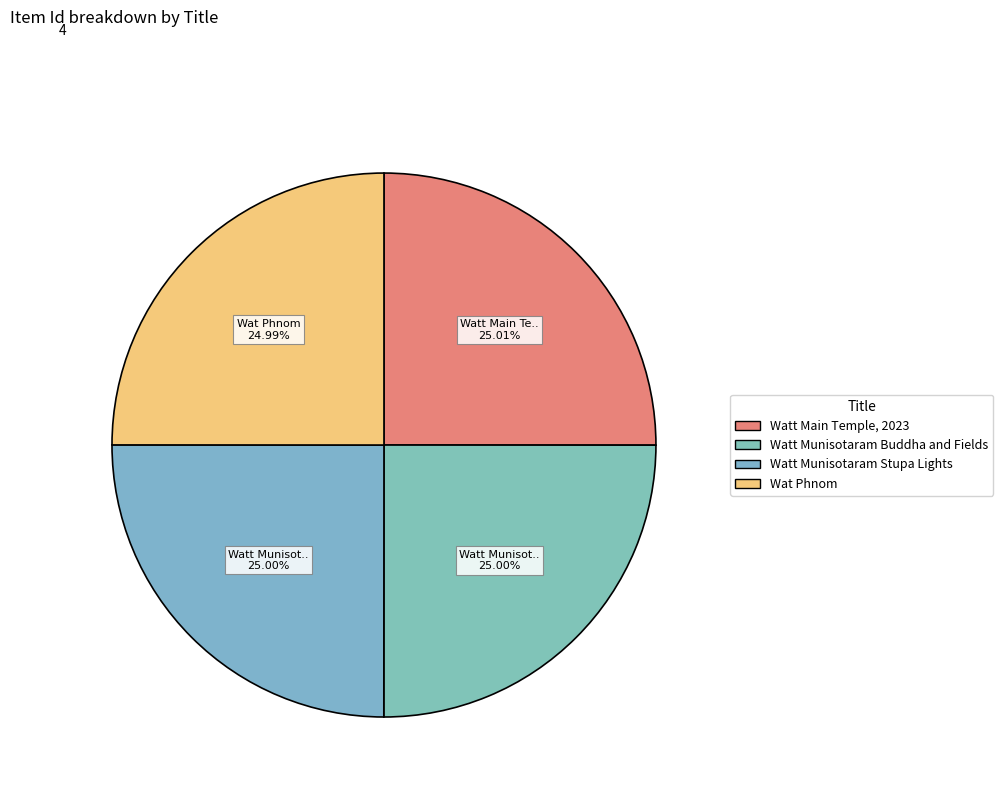

True or false: Wat Phnom accounts for 38% of the total.

False